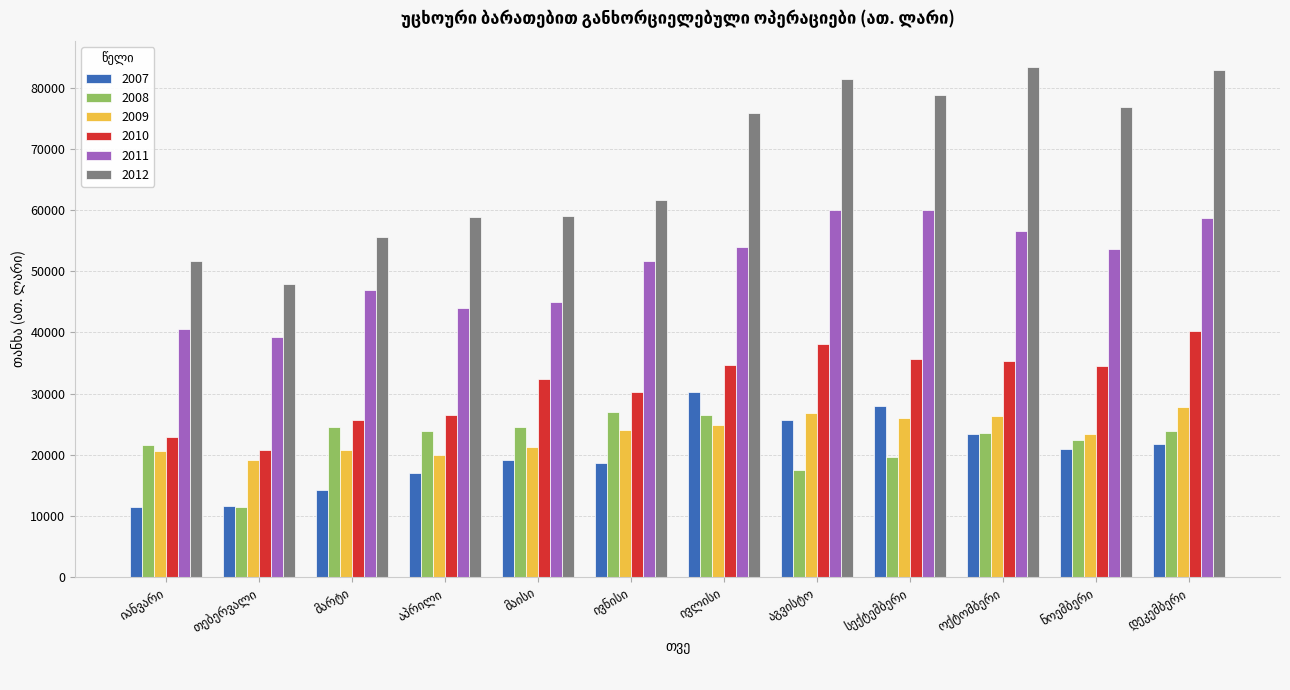

Rank the series by their maximum value, from lowest to highest.

2008, 2009, 2007, 2010, 2011, 2012